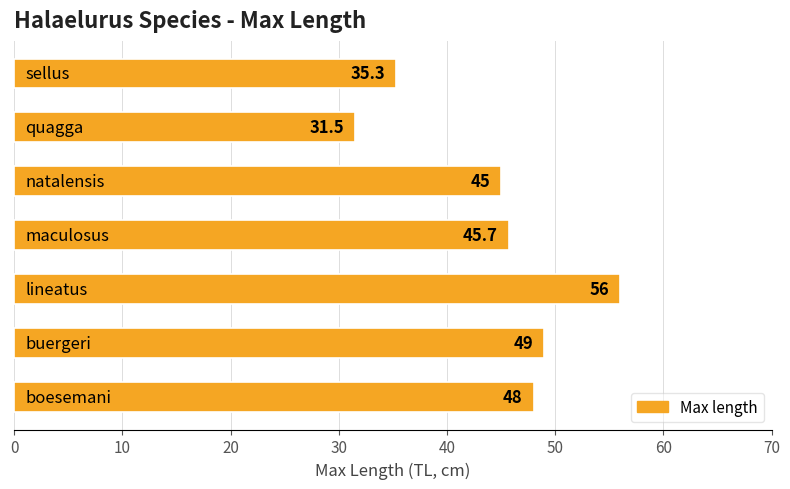

What is the greatest value displayed?

56.0